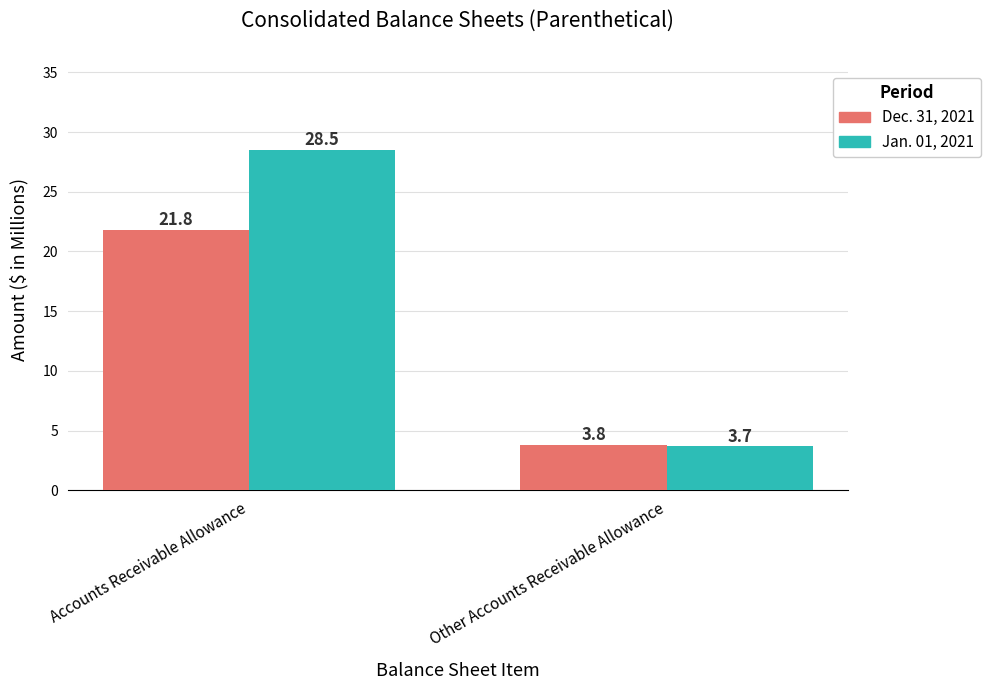

Reading right to left, what are all the values shown in this chart?

Dec. 31, 2021: Other Accounts Receivable Allowance=3.8	Accounts Receivable Allowance=21.8
Jan. 01, 2021: Other Accounts Receivable Allowance=3.7	Accounts Receivable Allowance=28.5